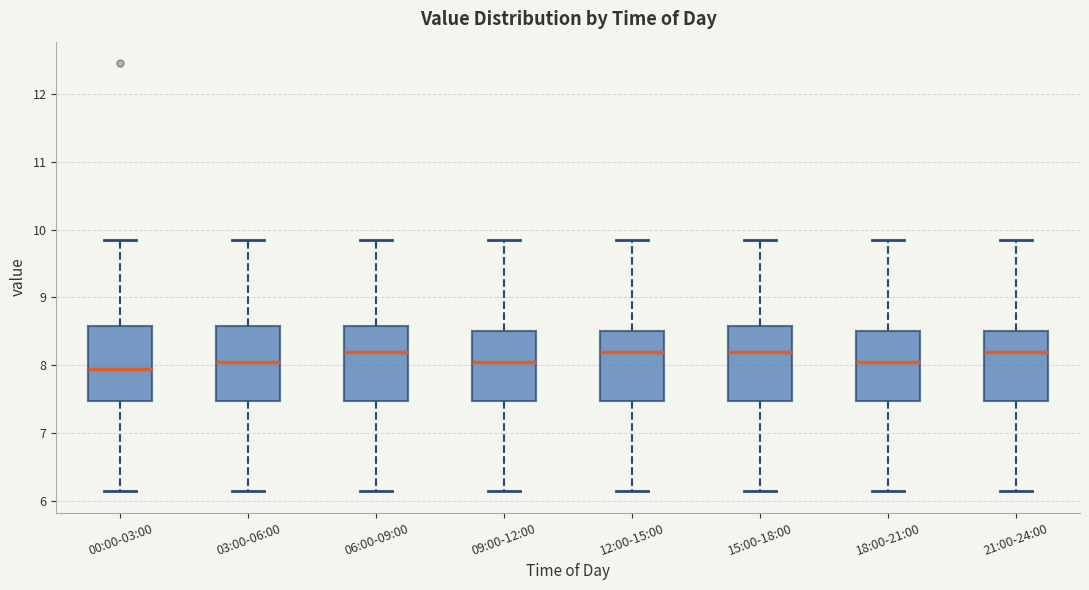

Where does the lower whisker of the box for 00:00-03:00 end on the y-axis? The values are not printed on the chart, so give them approximately, as read against the axis.

6.2